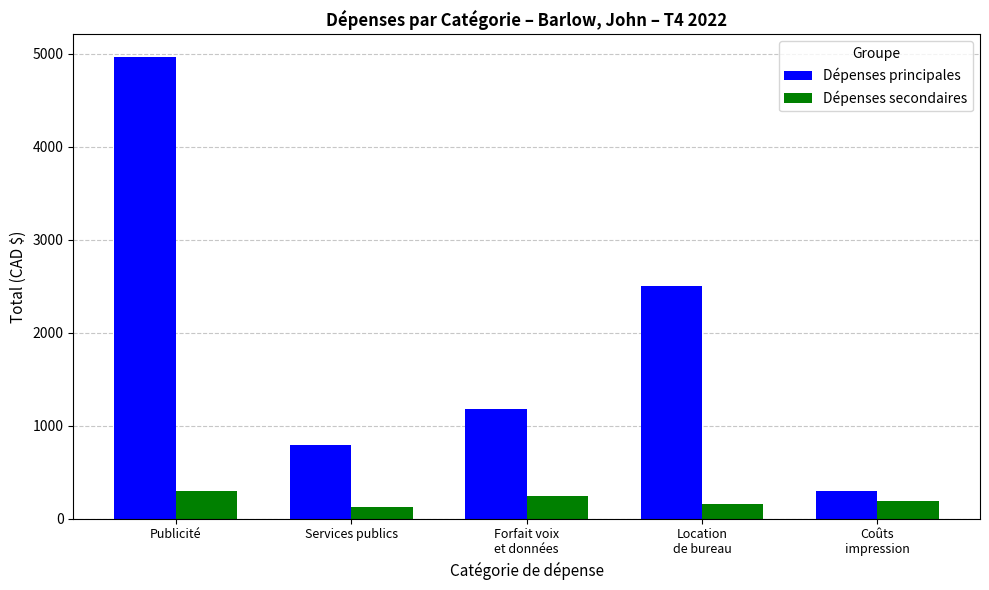

At how many categories does at least one series exceed 2737?

1